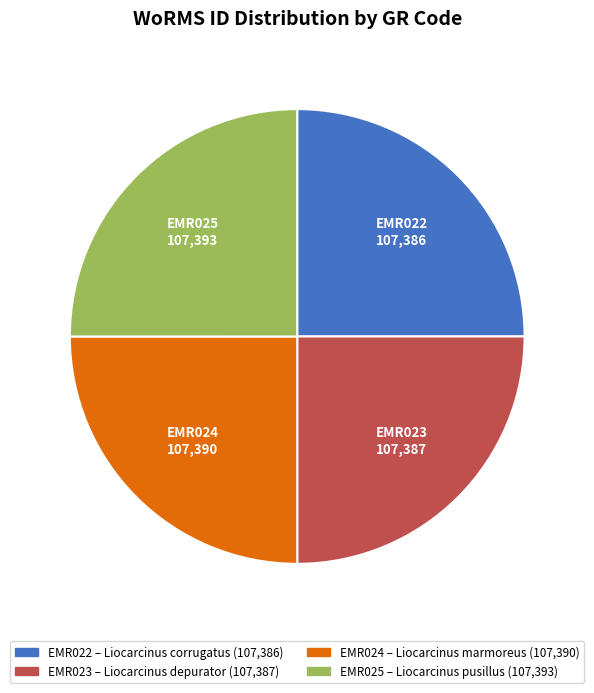

Count the number of slices in the pie.

4